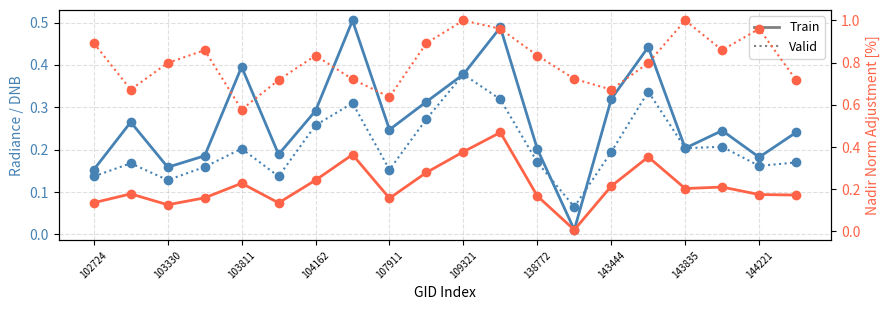

What is the sum of the rade9_mult_nadir_norm (Train) values at 109321 and 144221?

0.6